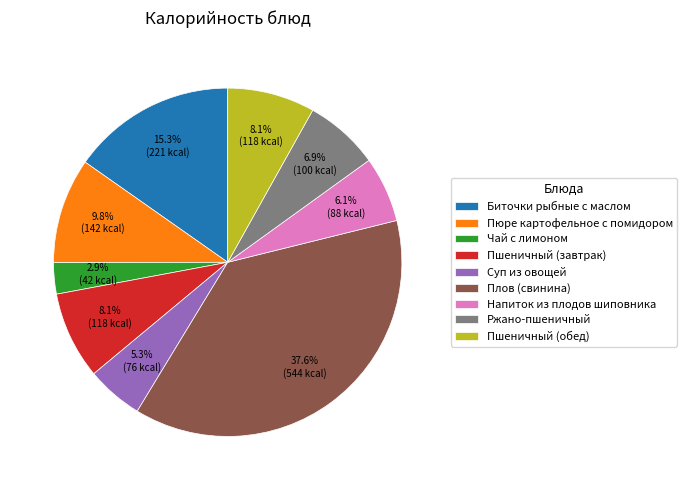

What portion of the pie excludes Напиток из плодов шиповника?

93.9%